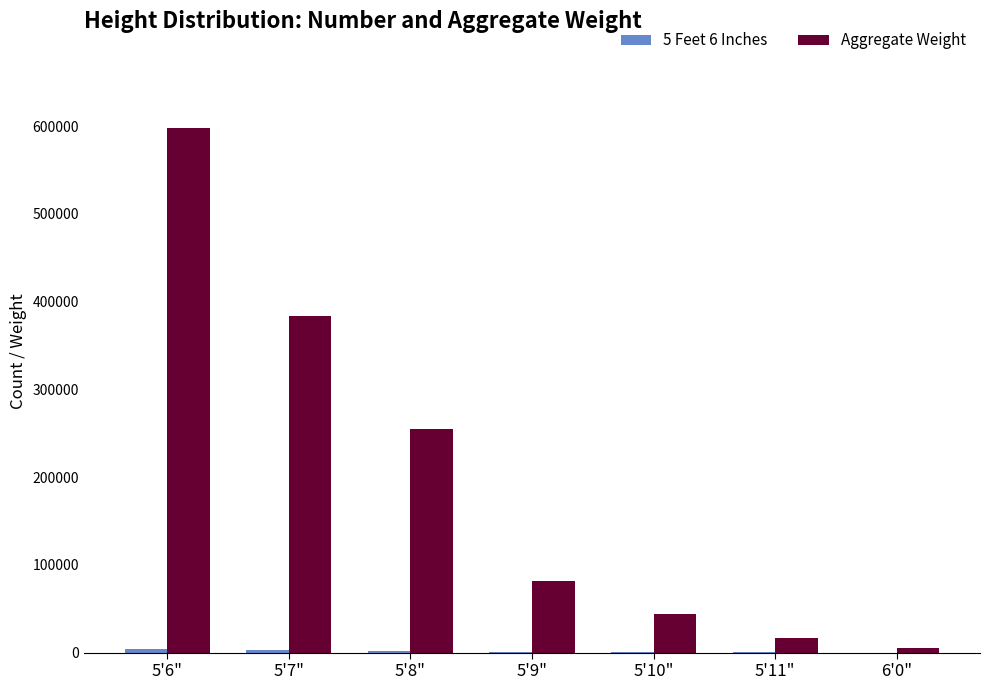

At which category is the sum across all series the highest?

5'6"